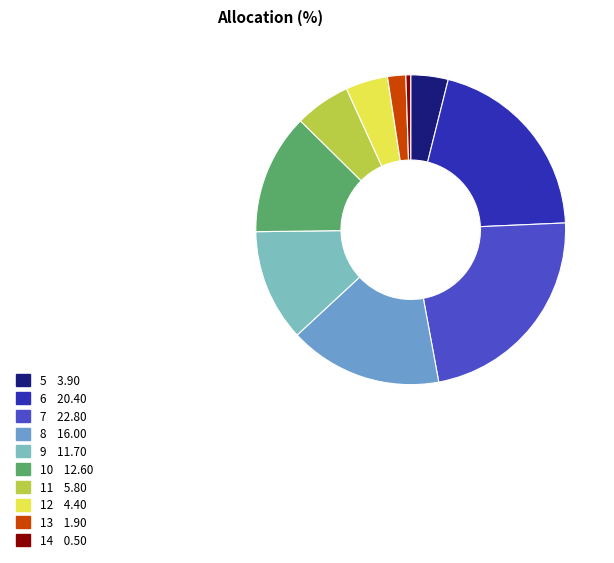

How many segments does this pie chart have?

10